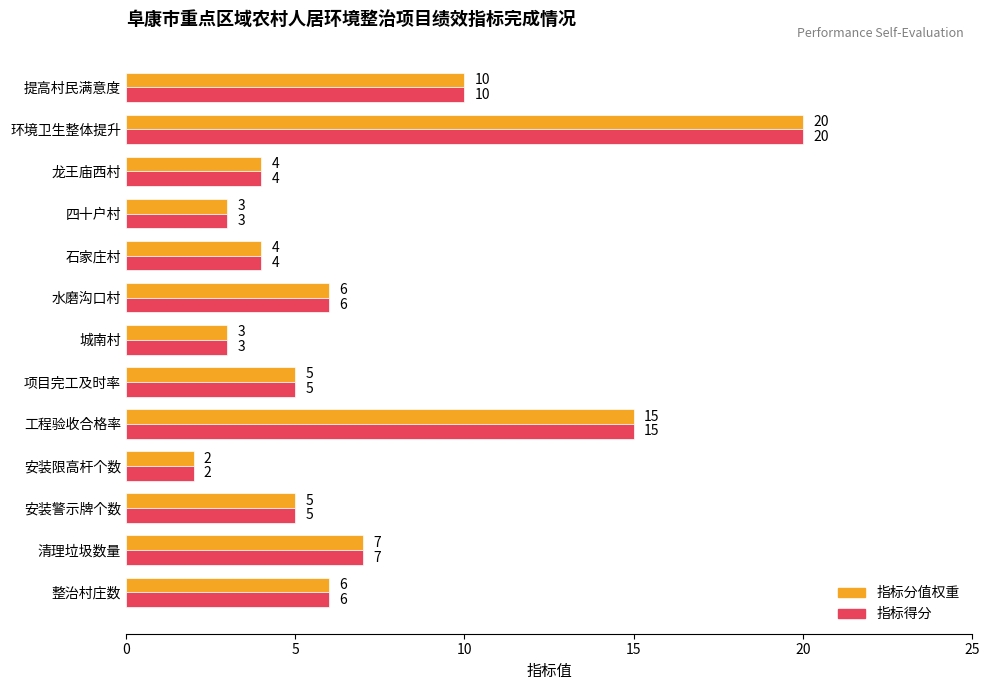

What is the maximum value shown in the chart?

20